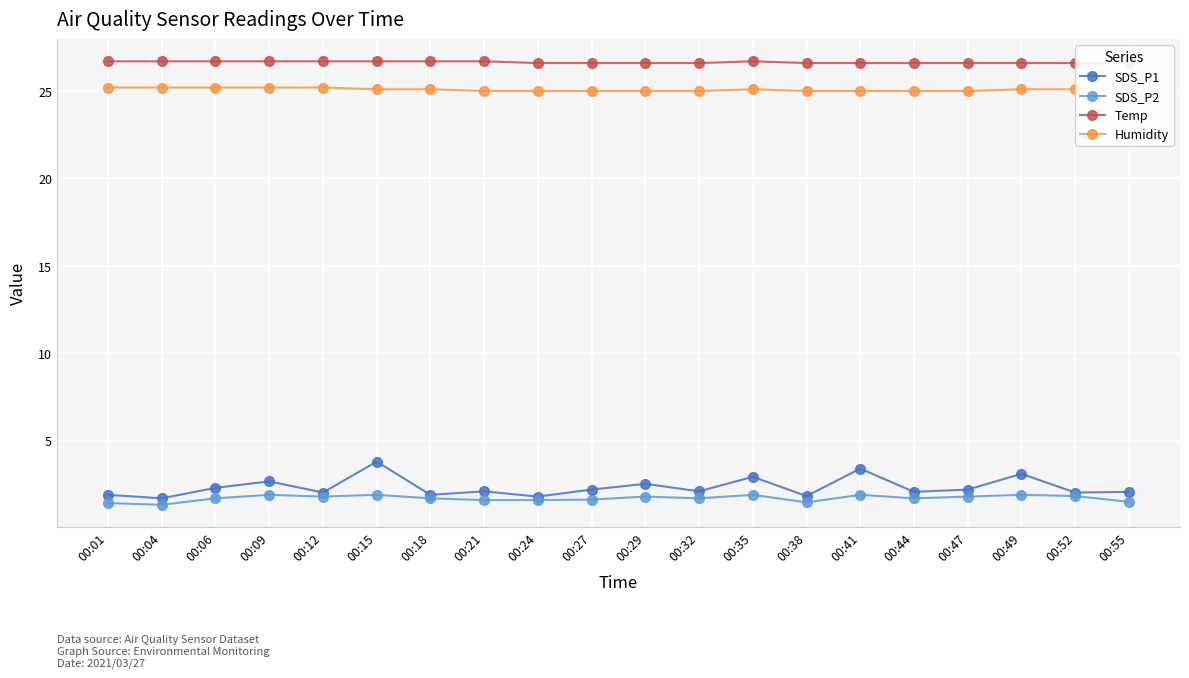

What is the total value across all series at 00:01?

55.2